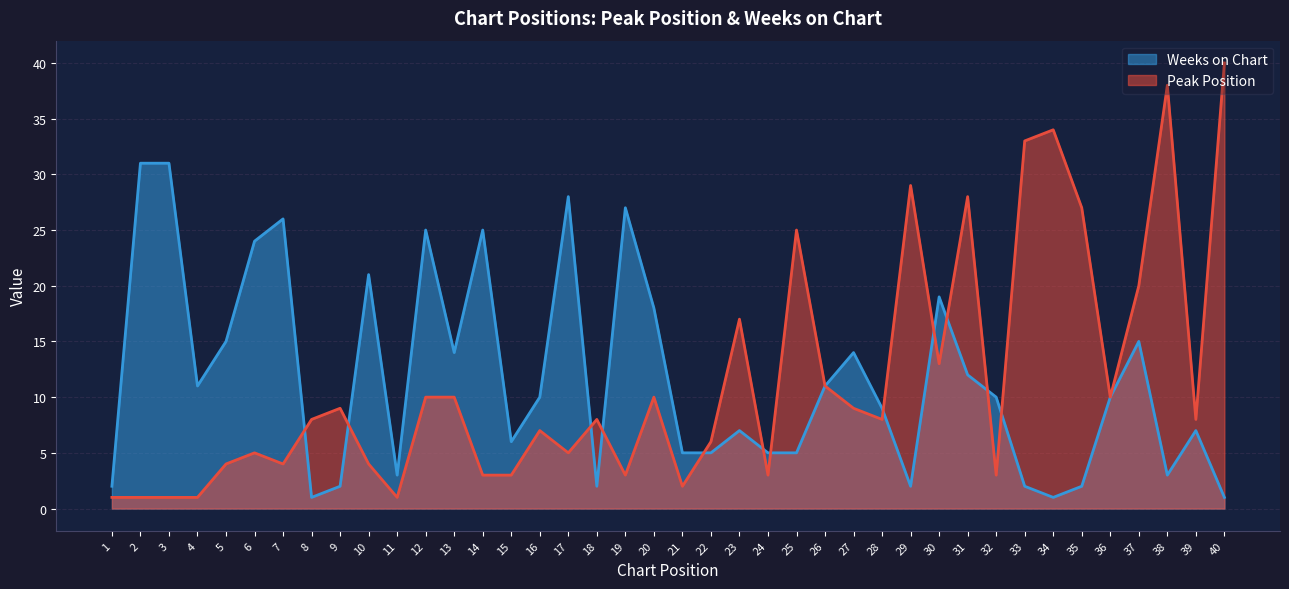

Reading right to left, list all the values displayed in this chart.

Peak Position: 40	8	38	20	10	27	34	33	3	28	13	29	8	9	11	25	3	17	6	2	10	3	8	5	7	3	3	10	10	1	4	9	8	4	5	4	1	1	1	1
Weeks on Chart: 1	7	3	15	10	2	1	2	10	12	19	2	9	14	11	5	5	7	5	5	18	27	2	28	10	6	25	14	25	3	21	2	1	26	24	15	11	31	31	2